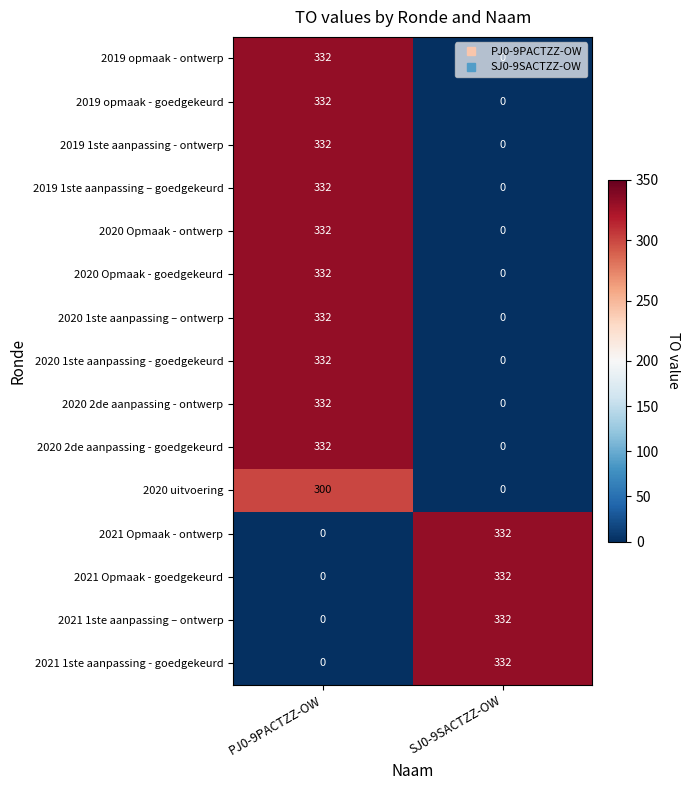

Count the number of categories in the chart.

2